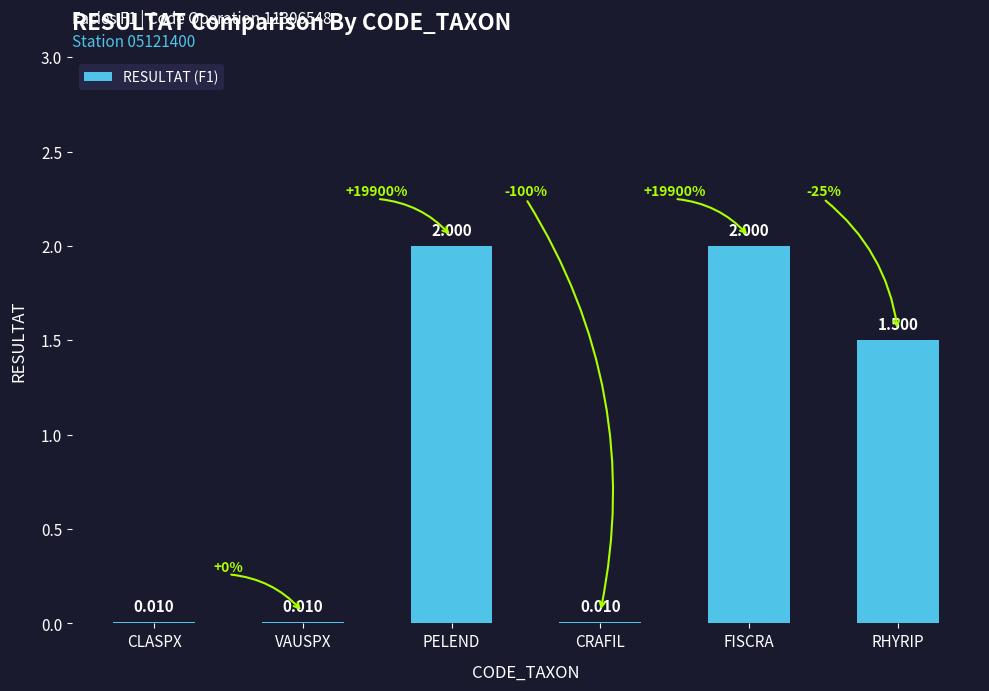

Where is the data nearest to the value 1?

RHYRIP